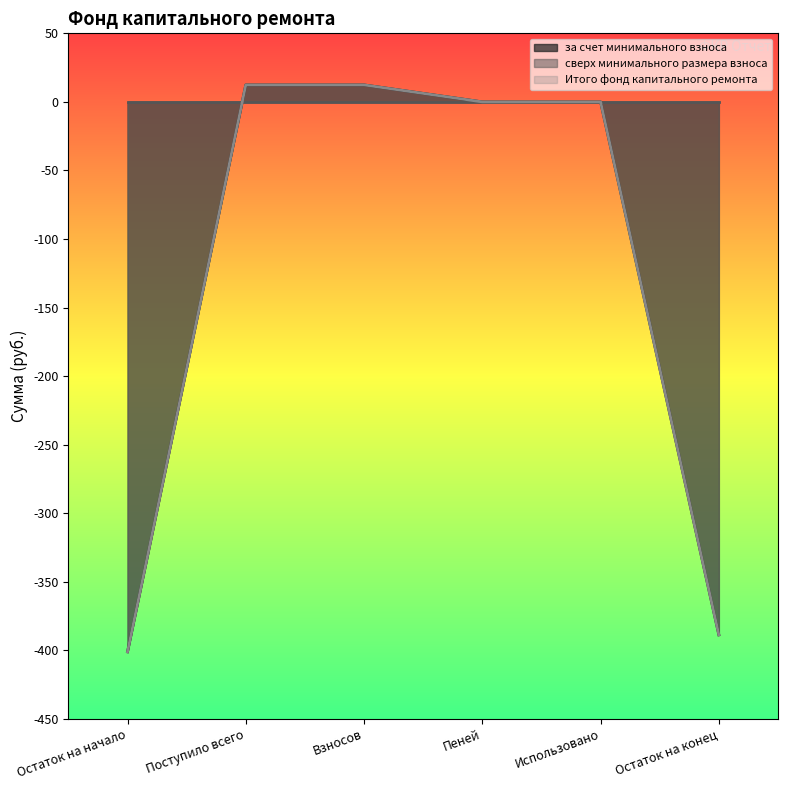

Reading left to right, list all the values displayed in this chart.

за счет минимального взноса: Остаток на начало=-401.1	Поступило всего=12.4	Взносов=12.4	Пеней=0.0	Использовано=0.0	Остаток на конец=-388.7
Итого фонд капитального ремонта: Остаток на начало=-401.1	Поступило всего=12.4	Взносов=12.4	Пеней=0.0	Использовано=0.0	Остаток на конец=-388.7